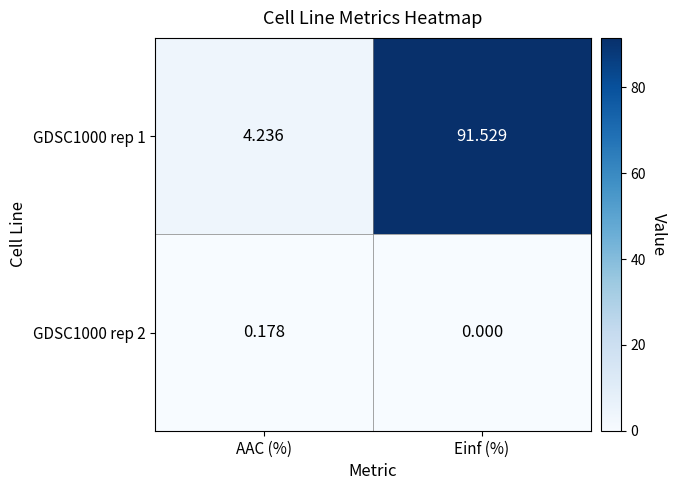

At which category is the sum across all series the highest?

Einf (%)